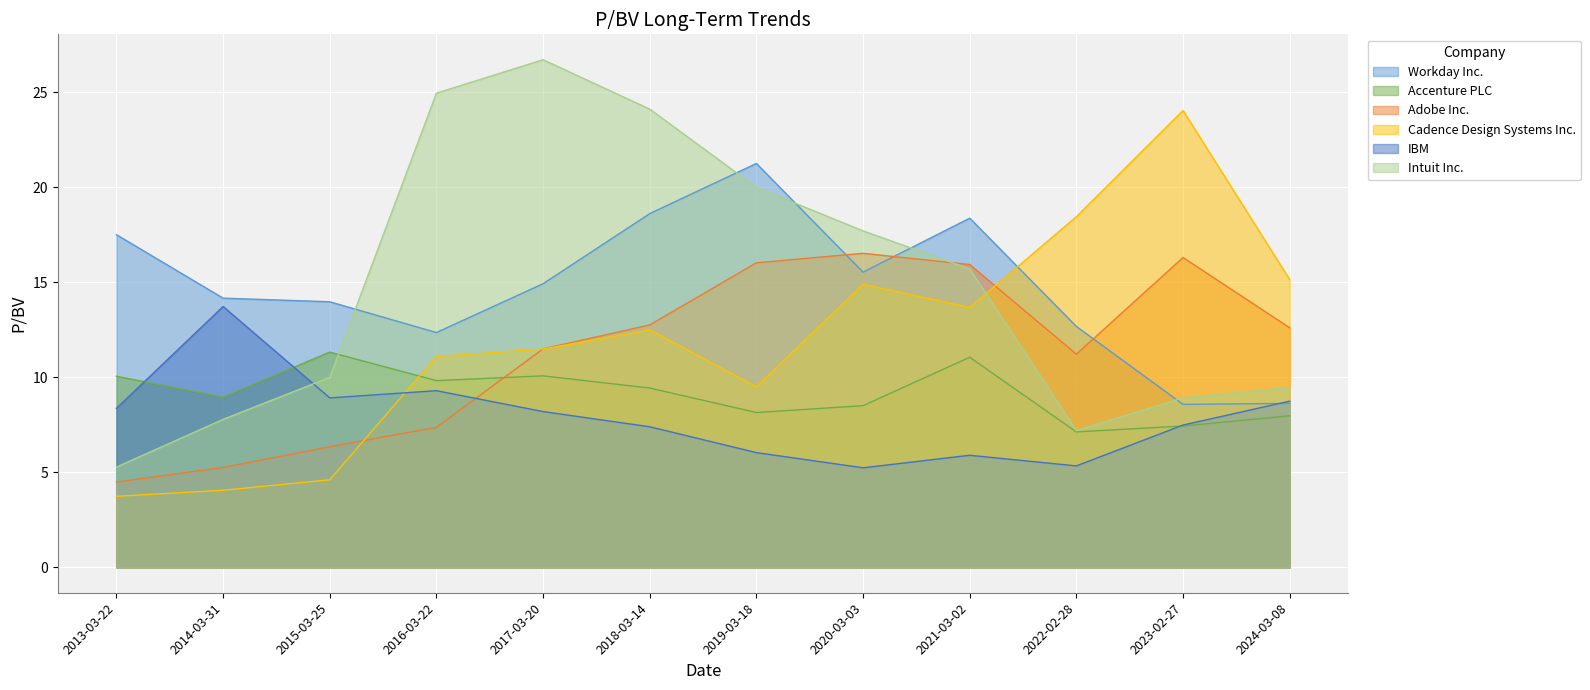

Which series has the largest range (max minus min)?

Intuit Inc.